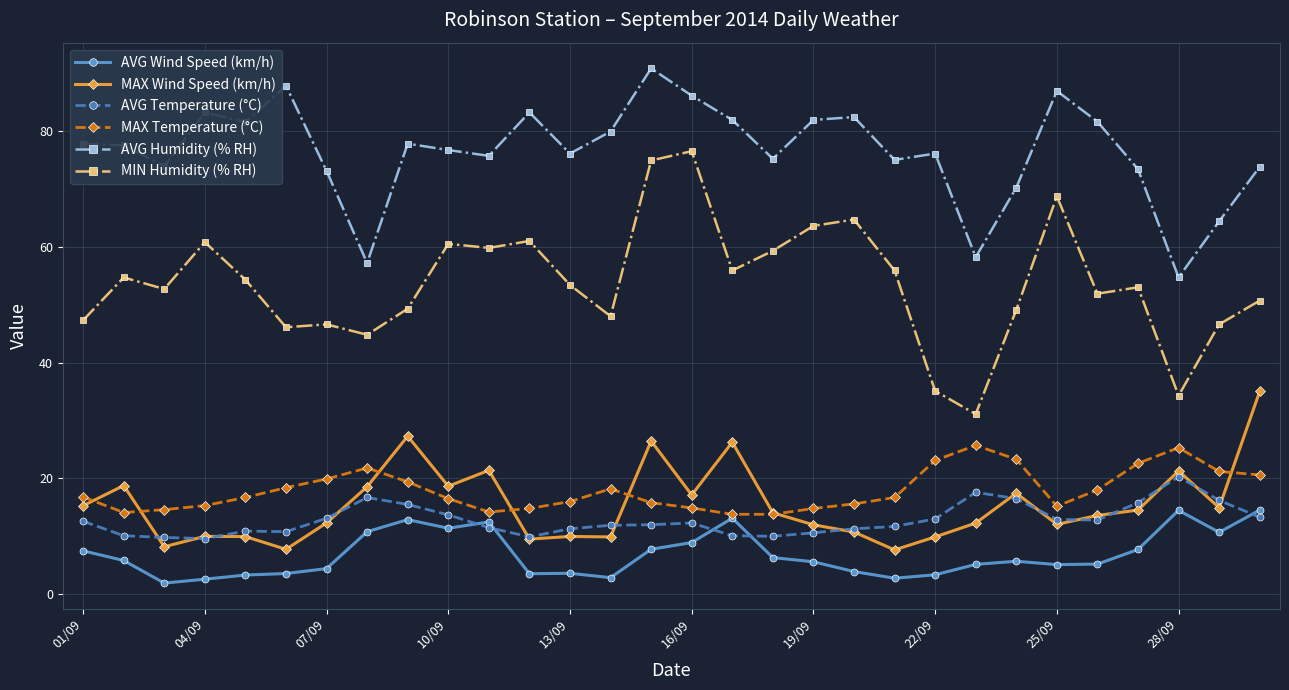

True or false: AVG Temperature (°C) and AVG Wind Speed (km/h) cross at least once.

True